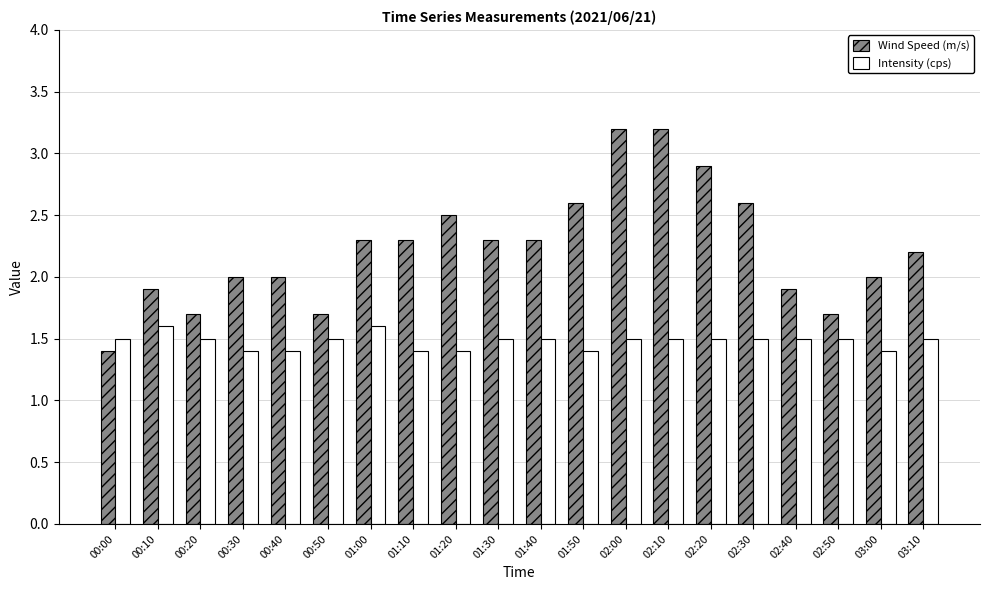

True or false: Wind Speed (m/s) has a value of 2.6 at 02:30.

True